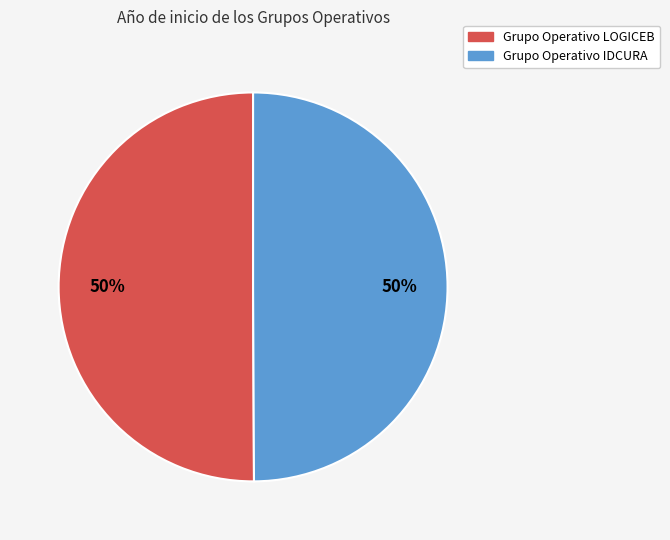

Is it true that Grupo Operativo IDCURA is 65% of the pie?

False